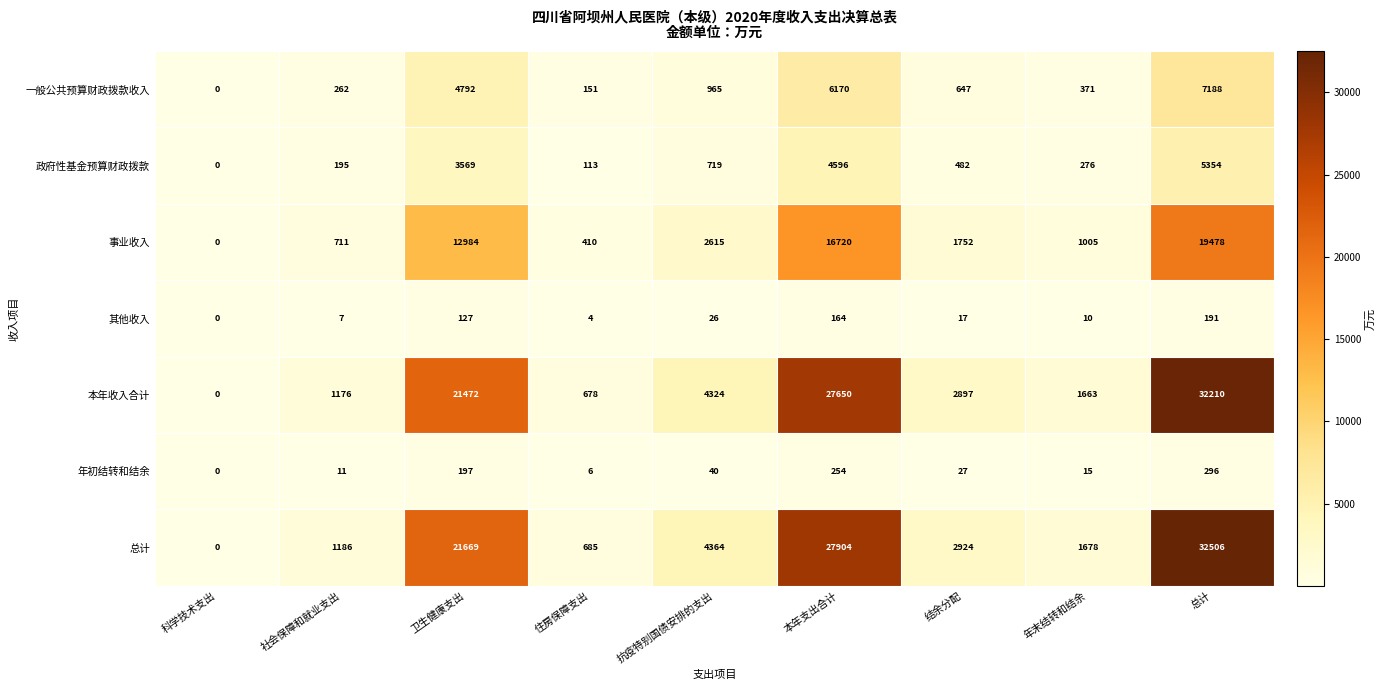

True or false: 年初结转和结余 has a value of 18 at 社会保障和就业支出.

False